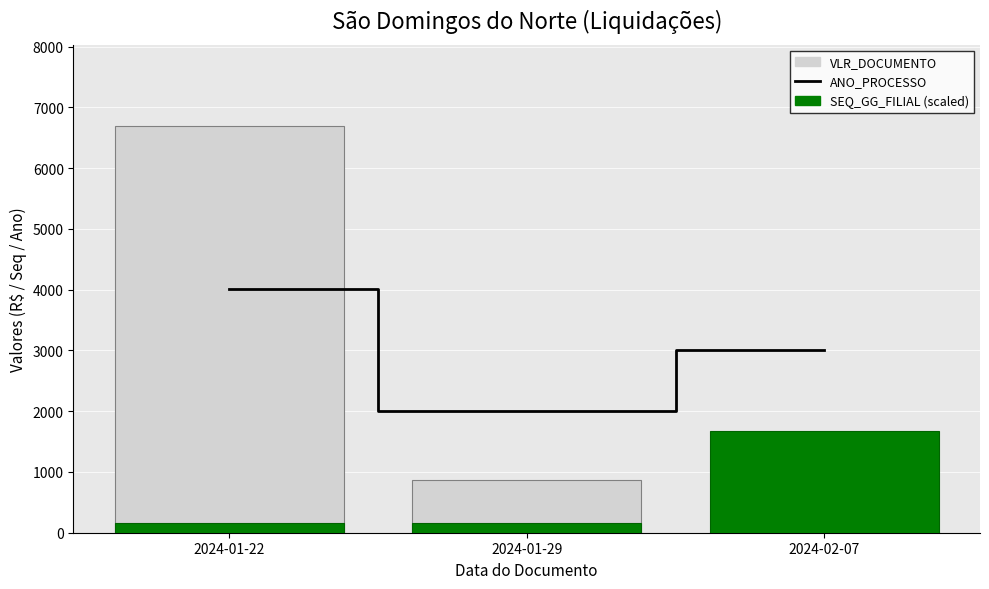

What is the sum of all VLR_DOCUMENTO values?

7565.6